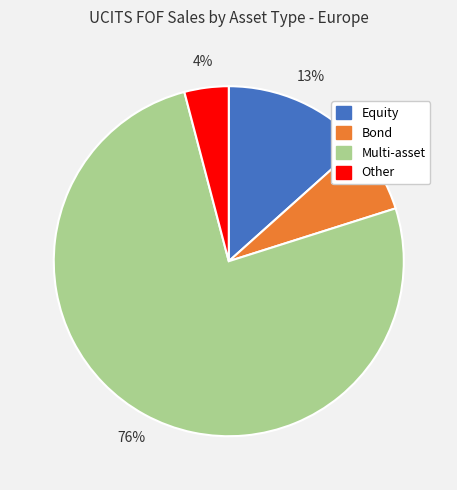

Combined, do Bond and Multi-asset account for over 50%?

Yes